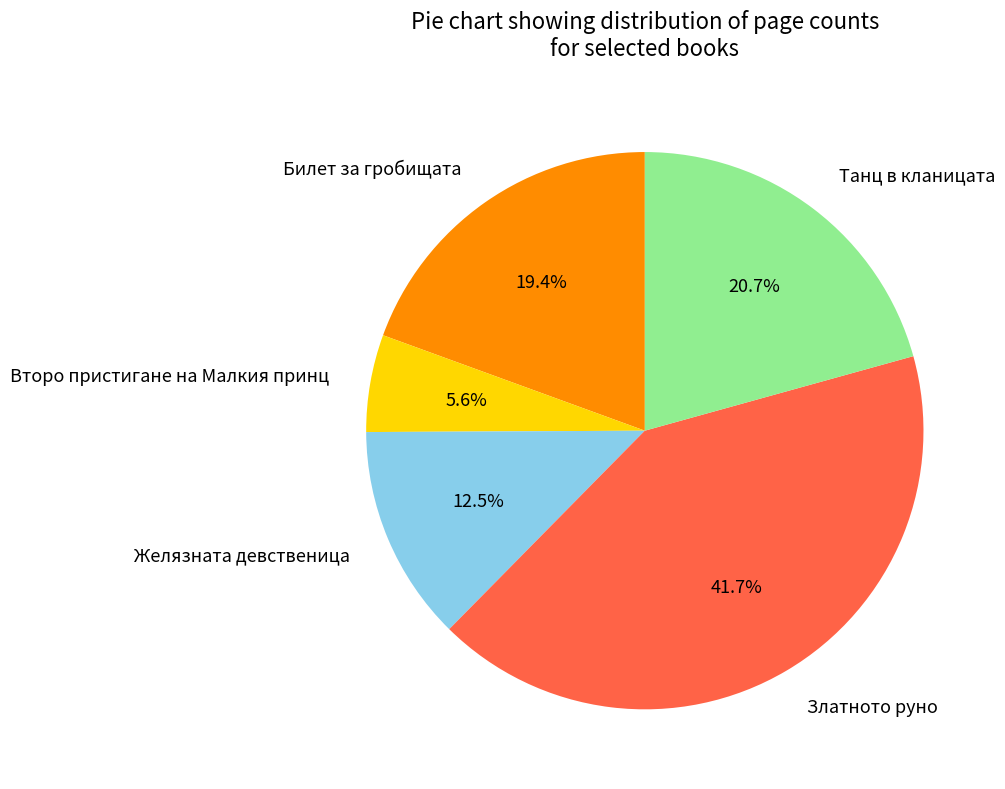

The Танц в кланицата slice represents 21% of the pie. True or false?

True